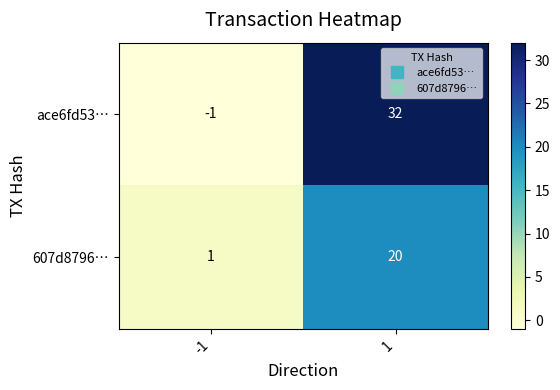

What is the maximum value shown in the chart?

32